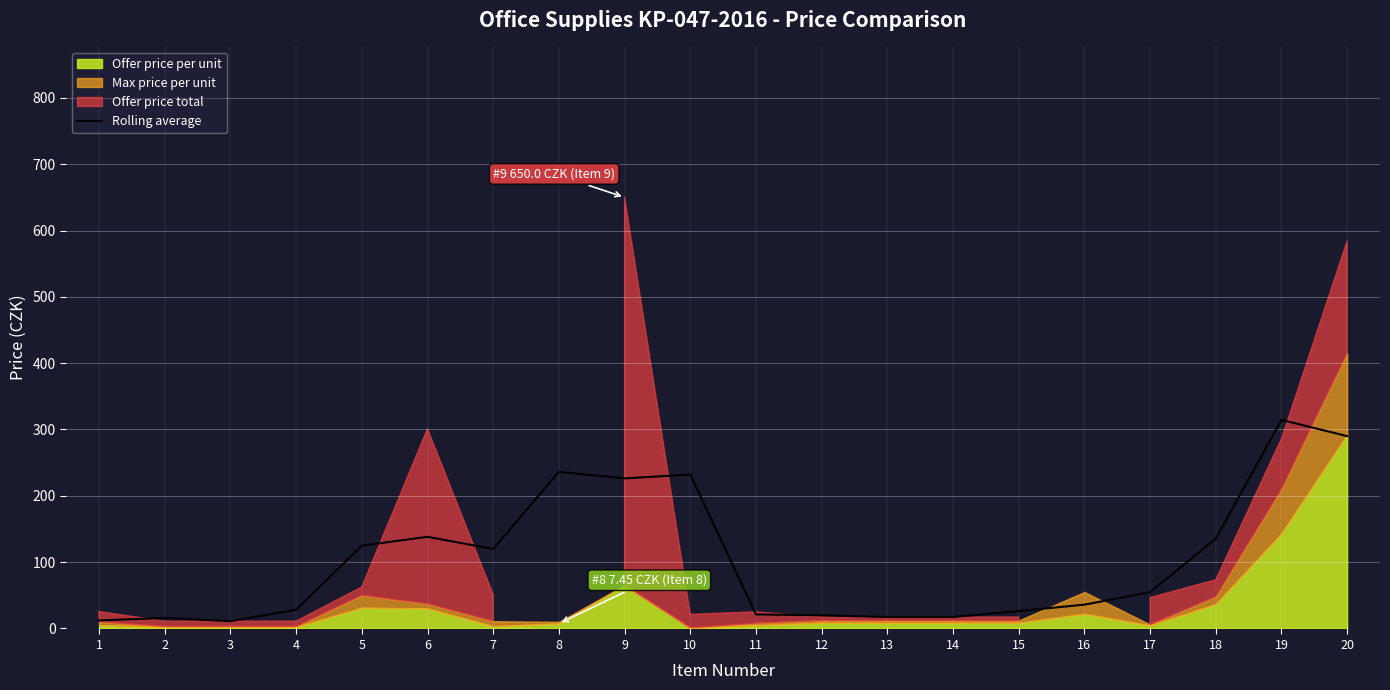

What is the value of the 17th point from the left?

54.6